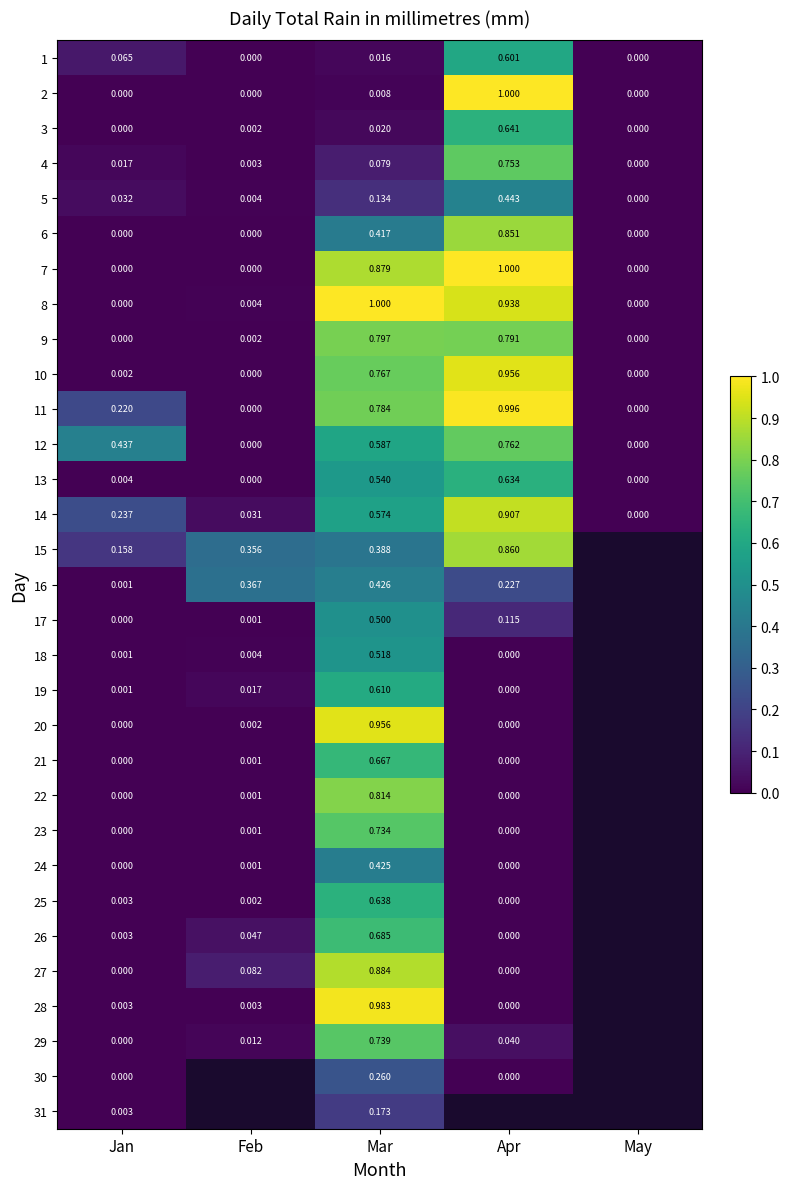

At how many categories does at least one series exceed 0?

4